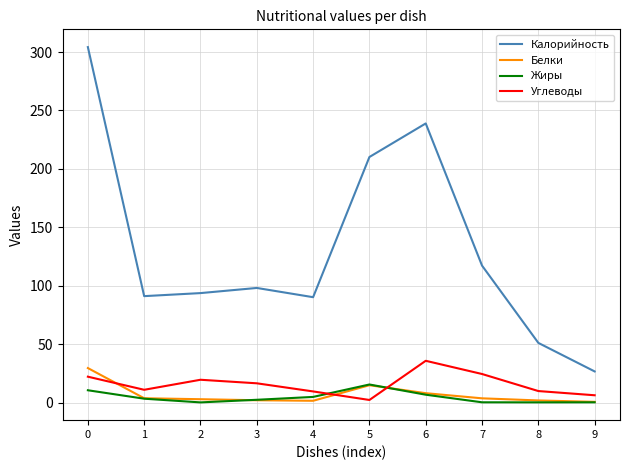

What is the difference between the highest and lowest values at 8?

50.8